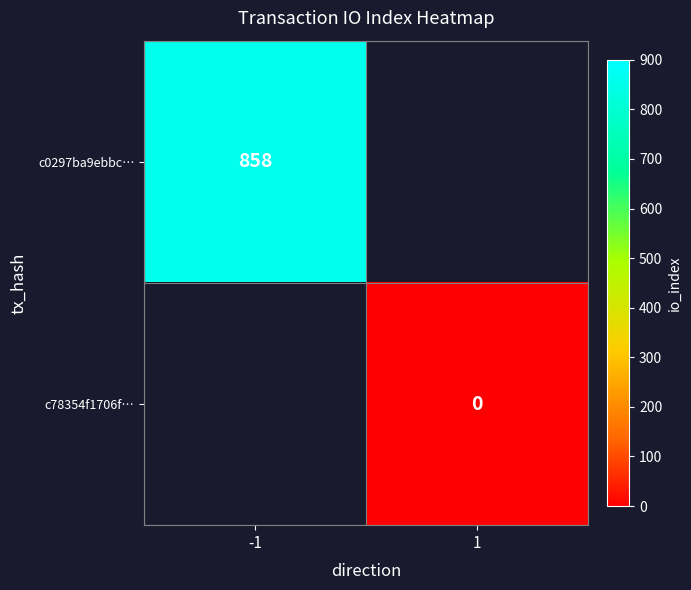

At how many categories does at least one series exceed 680?

1